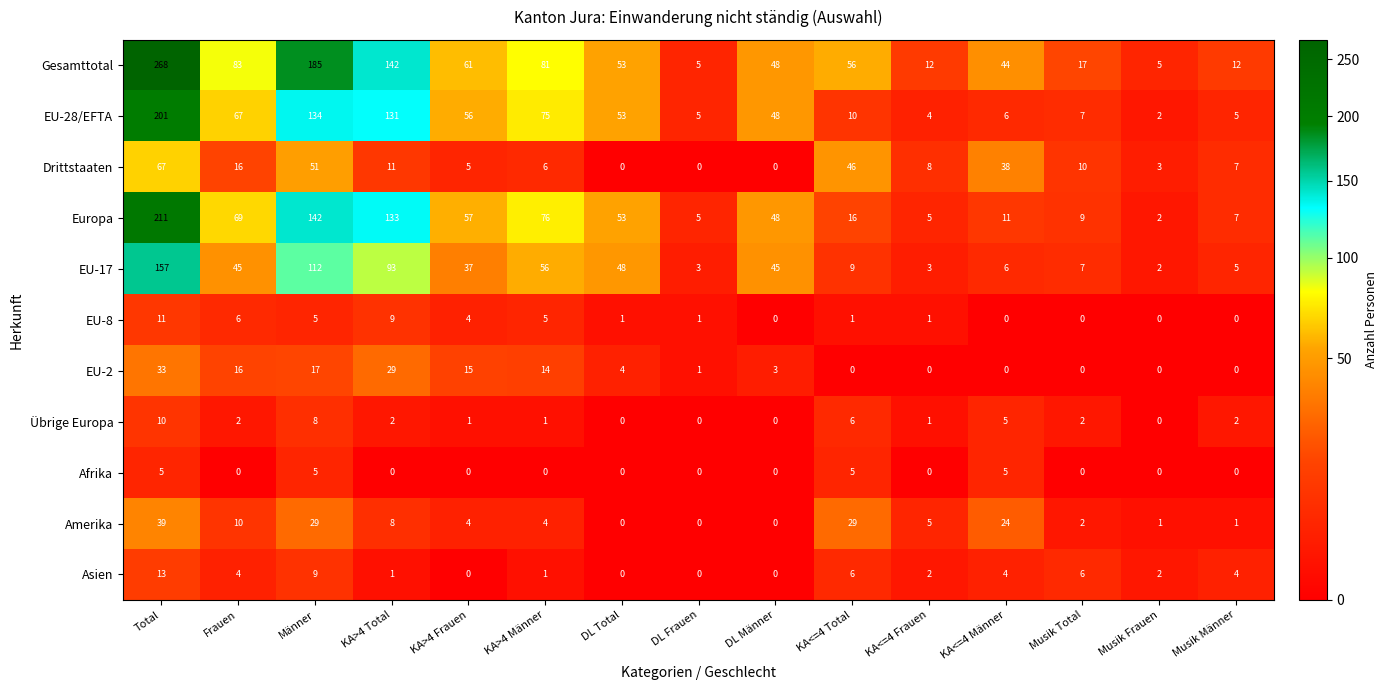

True or false: Übrige Europa has a value of 8 at Männer.

True